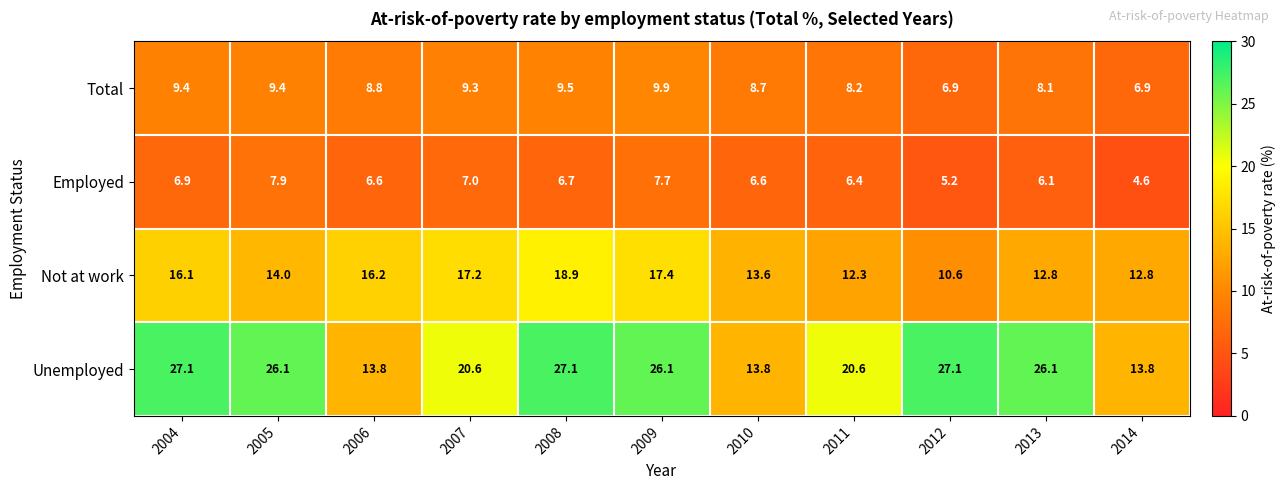

What is the difference between the highest and lowest values at 2011?

14.2